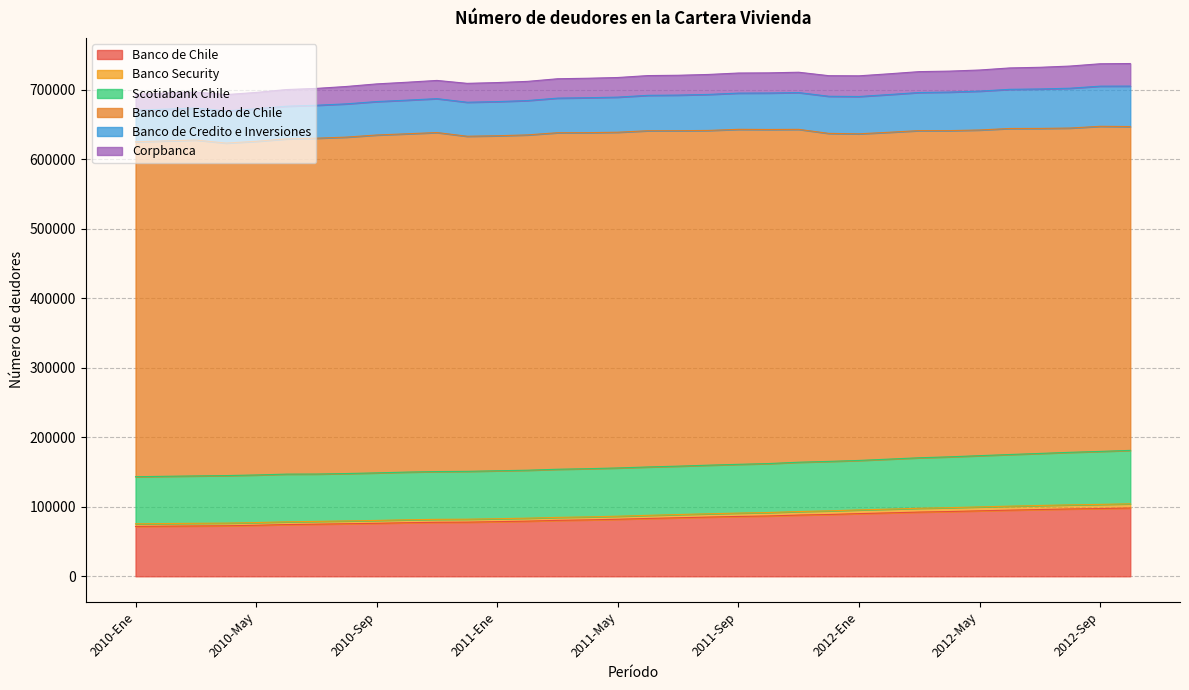

What is the maximum value shown in the chart?

737912